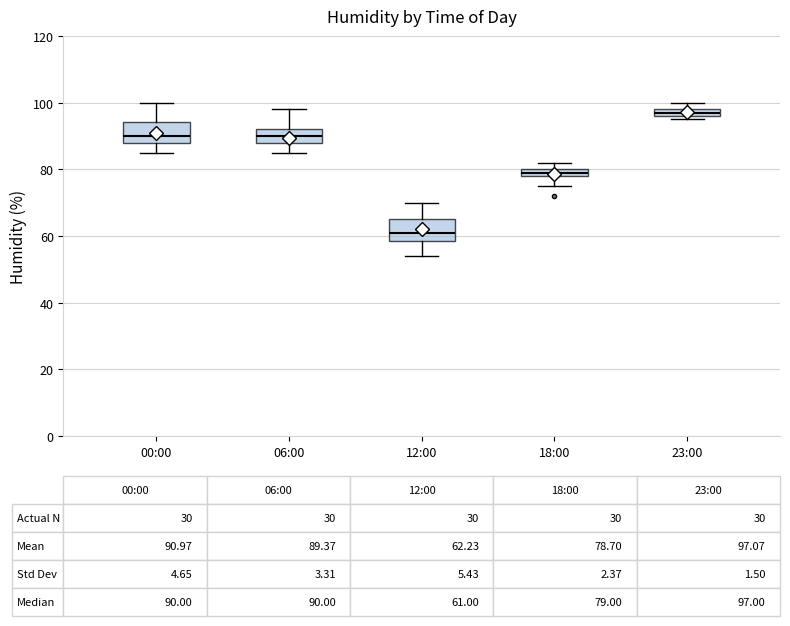

Which box's median line is the lowest?

12:00